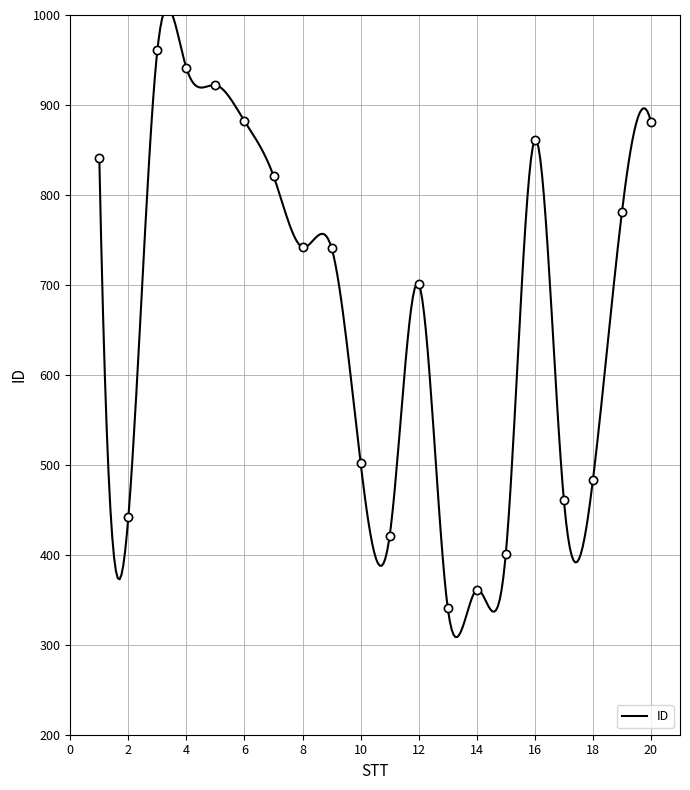

Between 13 and 17, which is larger?

17